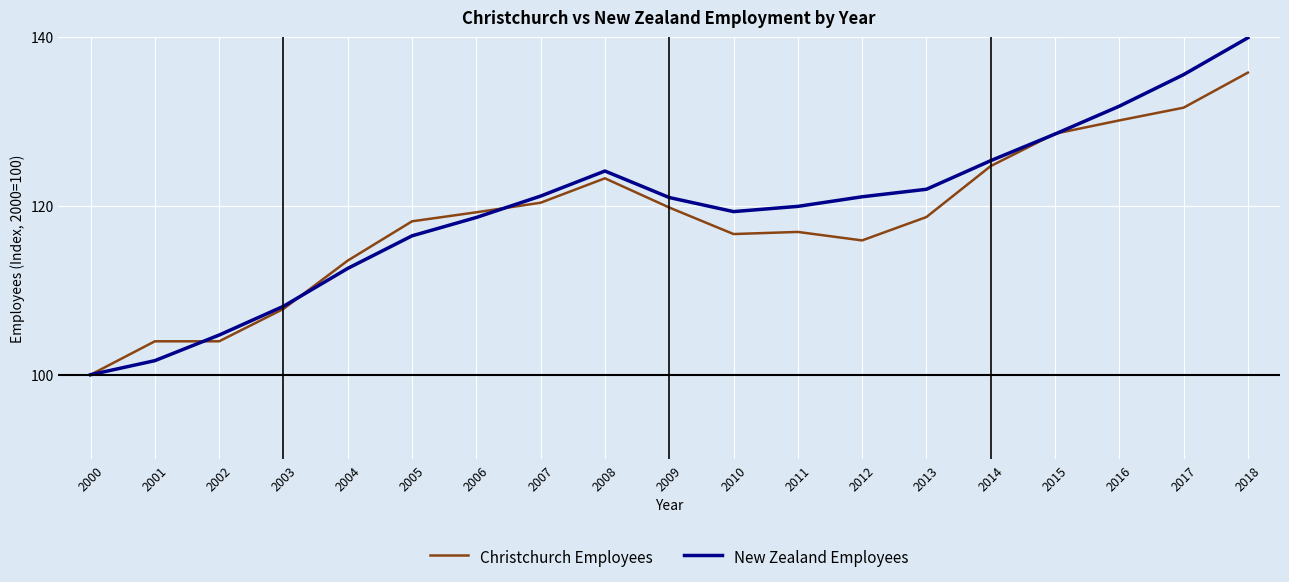

What value does the Christchurch Employees series have at 2010?

116.7